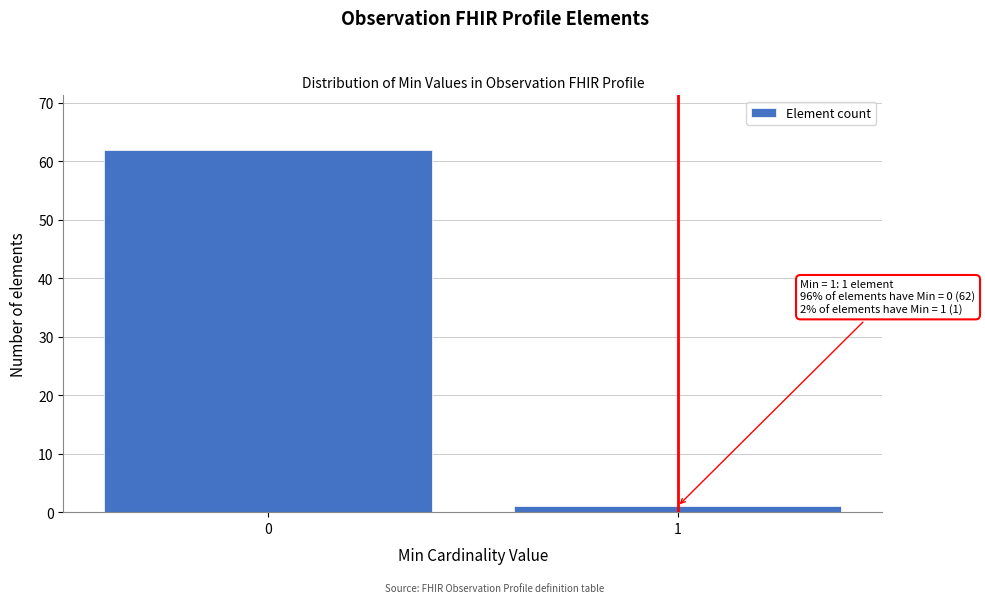

Reading left to right, list all the values displayed in this chart.

62	1